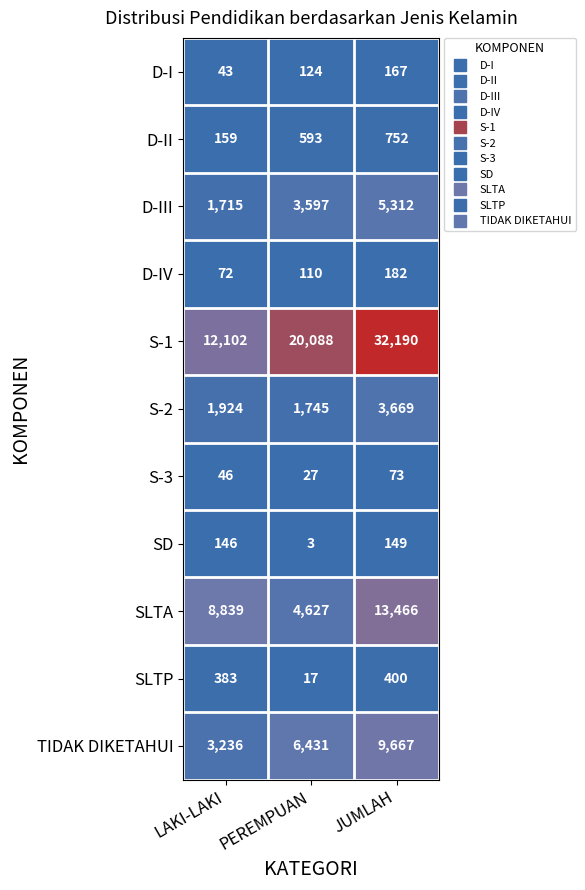

What is the greatest value displayed?

32190